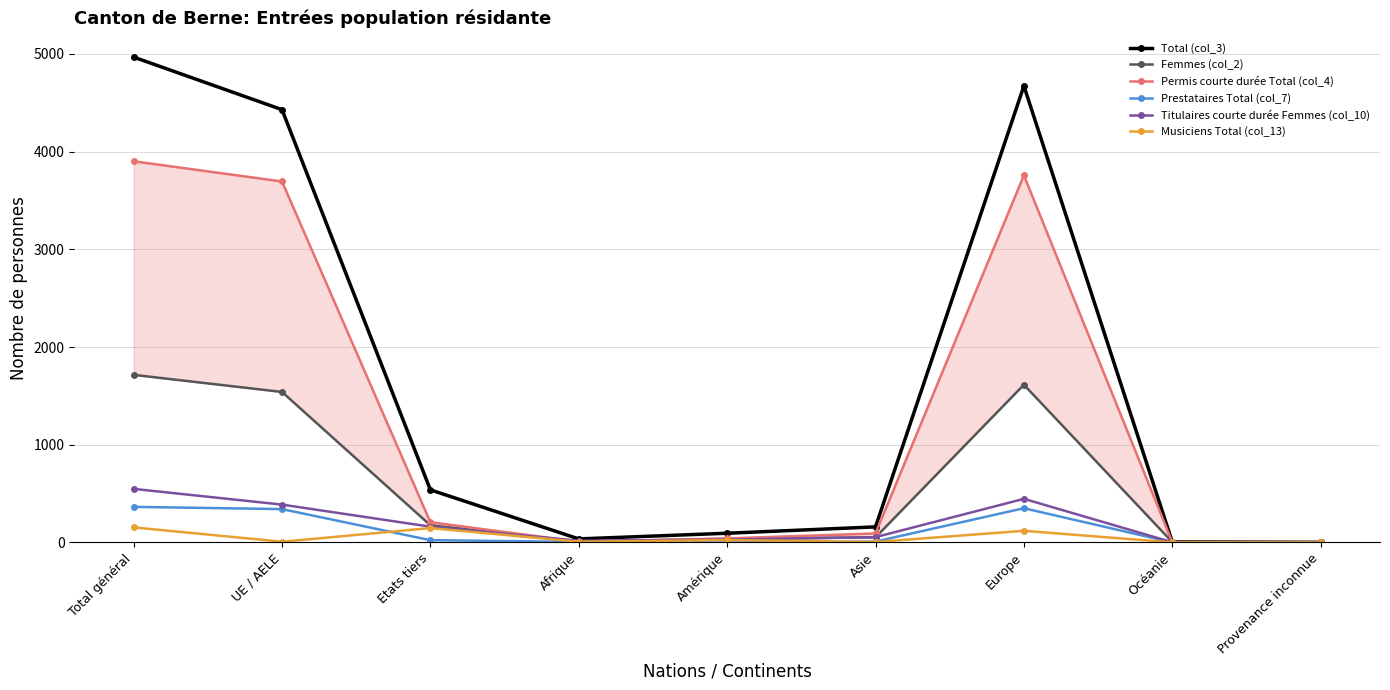

Which series has the largest total across all categories?

Total (col_3)